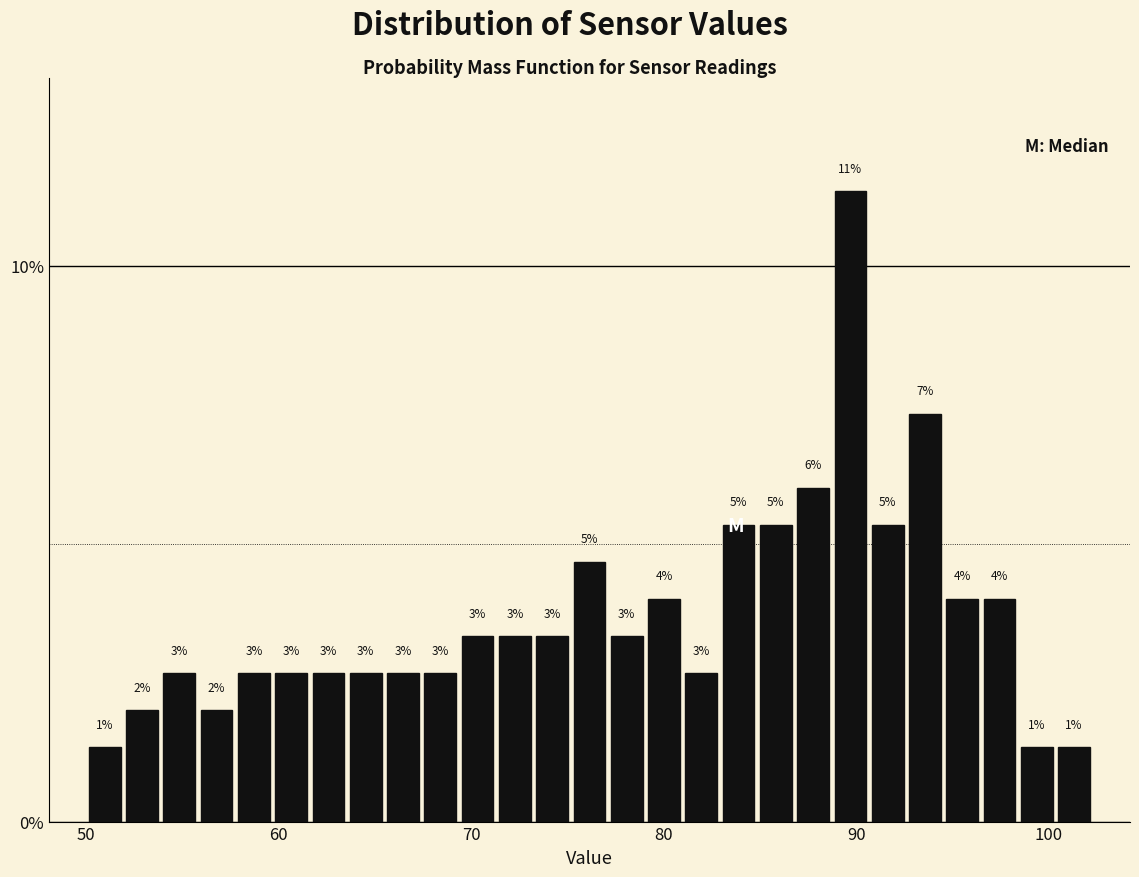

Around what value on the x-axis is the tallest bar? Give the approximate position of its centre, as read against the axis.

90